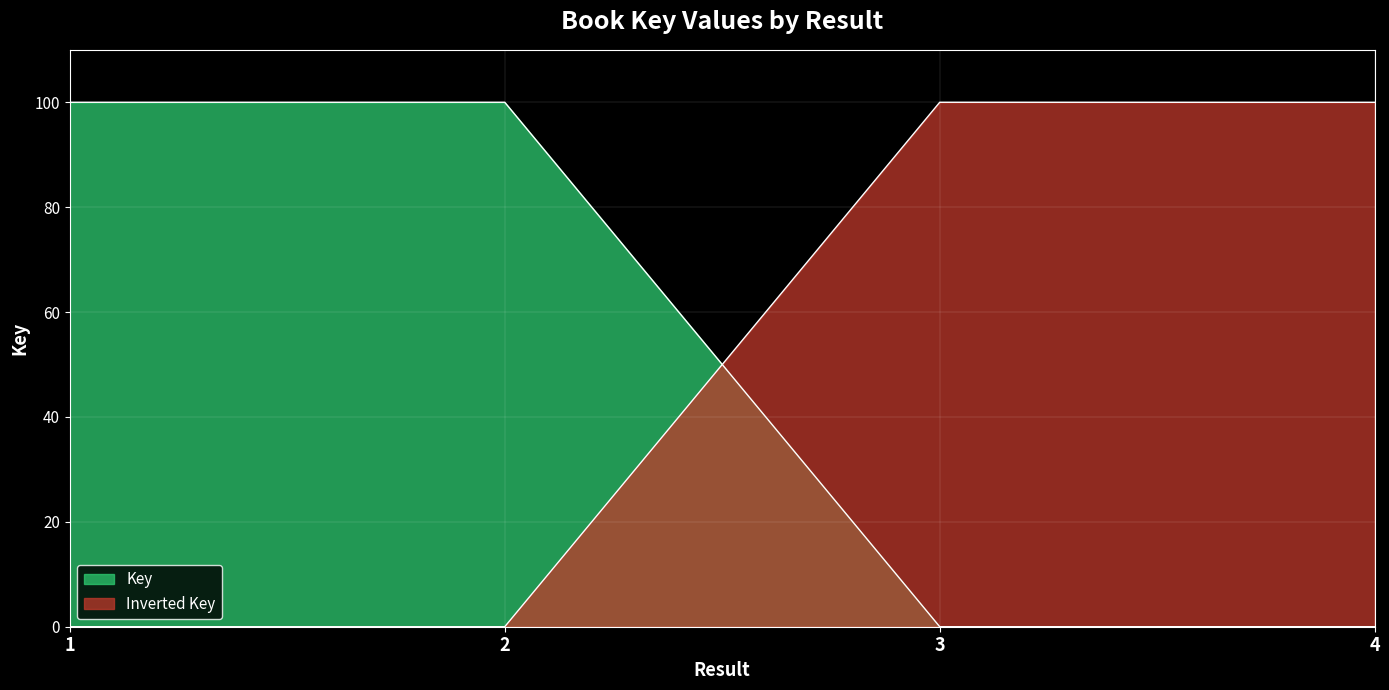

What is the difference between the values at 3 and 2?

100.0